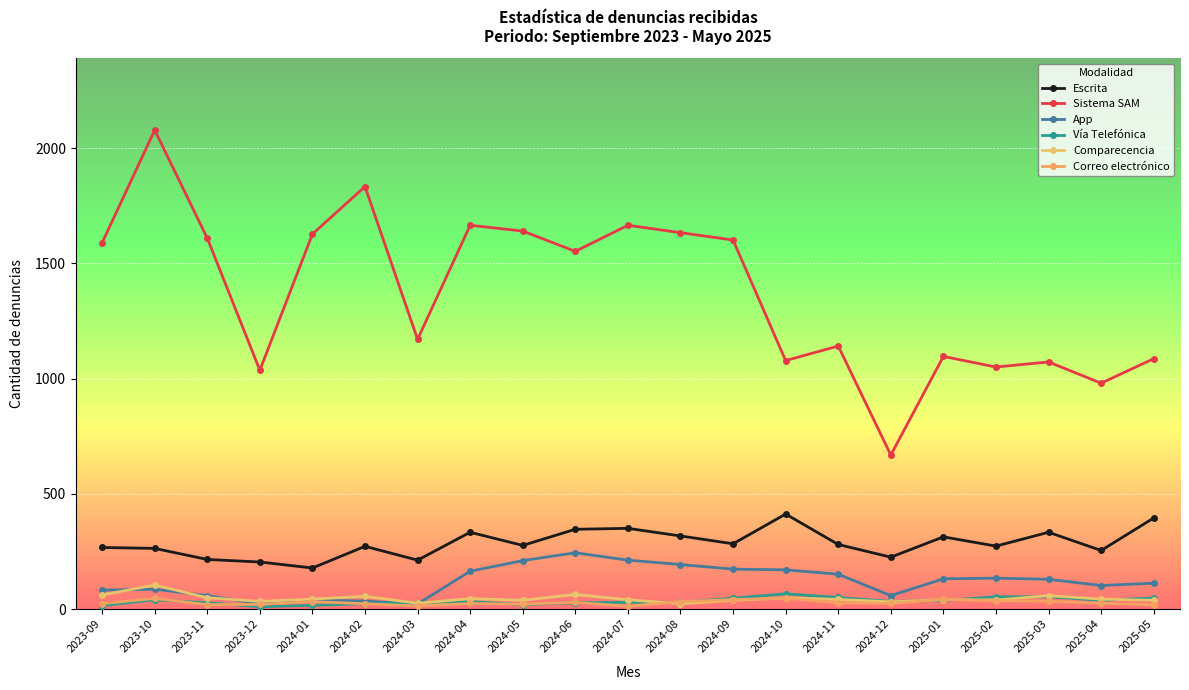

The Correo electrónico series shows 56 at 2024-08. True or false?

False